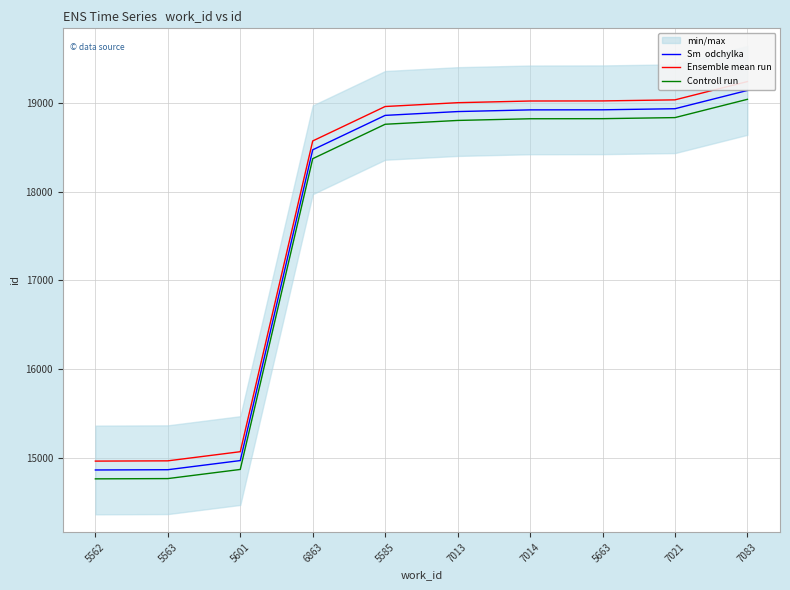

Is it true that Ensemble mean run equals 28780 at 6863?

False